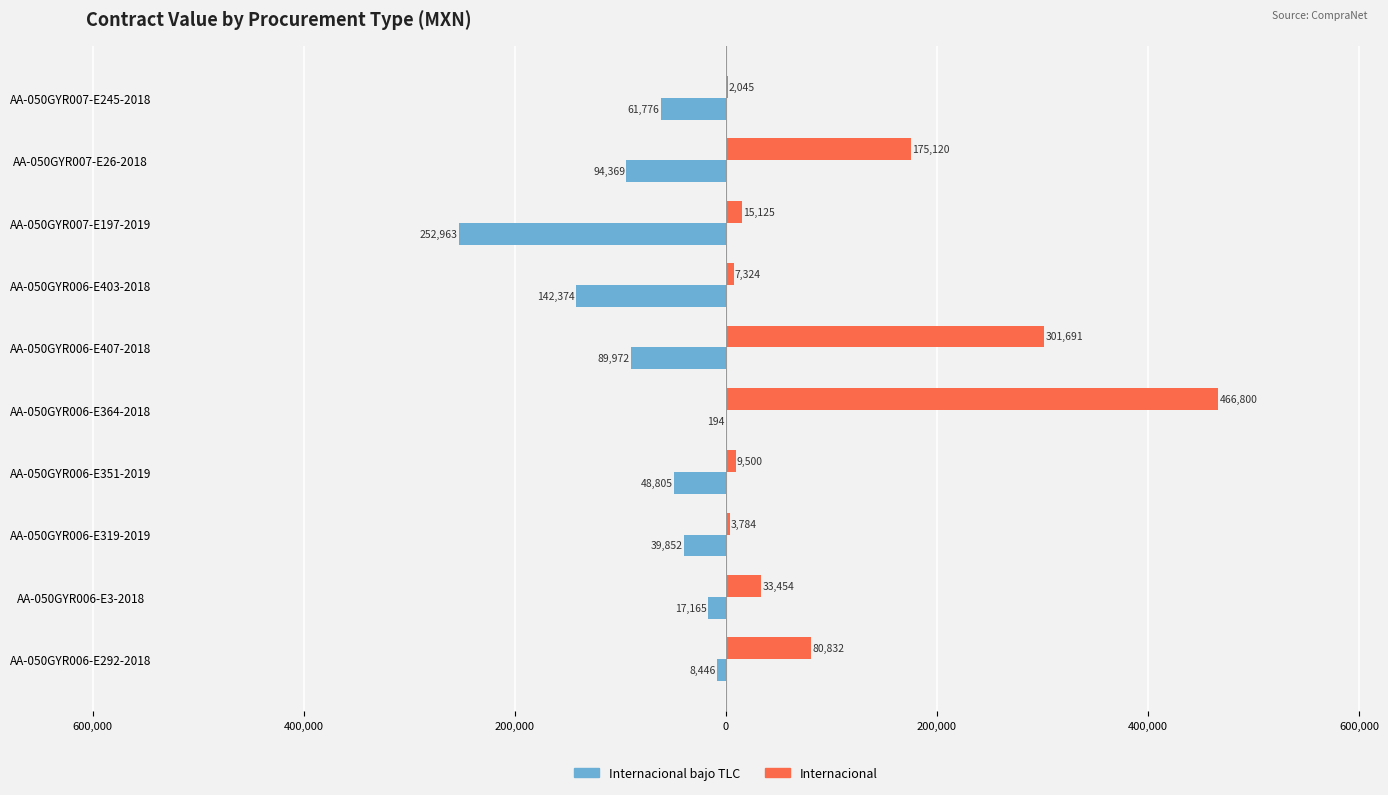

What are all the series names shown in the legend?

Internacional bajo TLC, Internacional